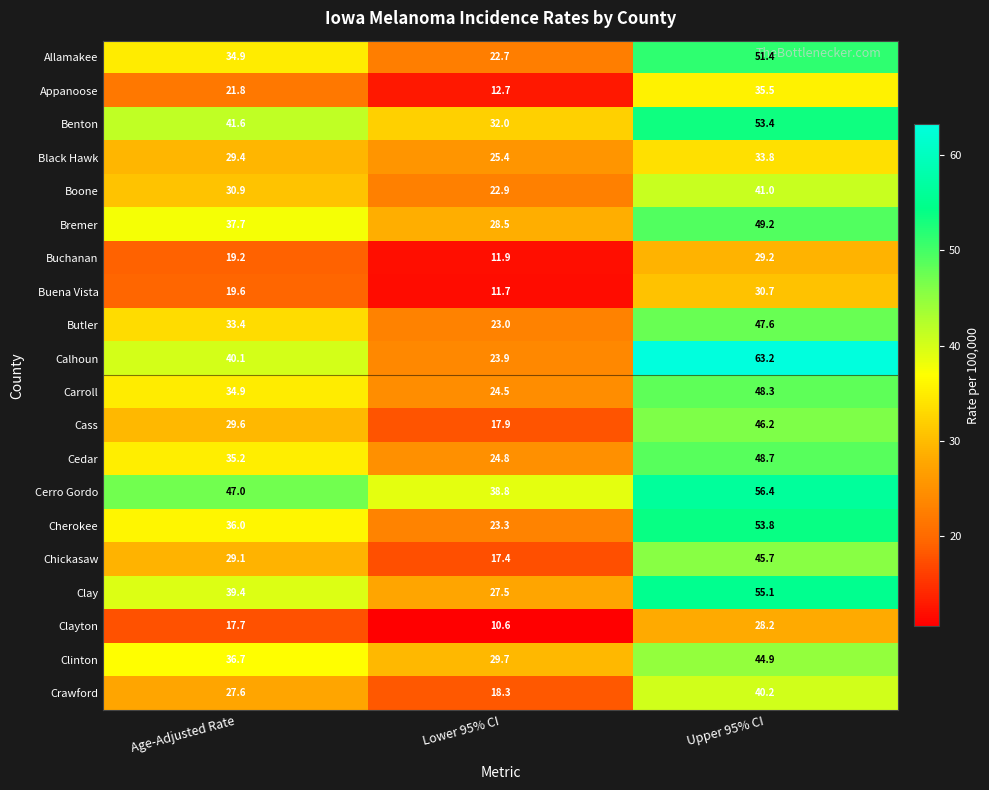

True or false: Clay has a value of 33.3 at Upper 95% CI.

False